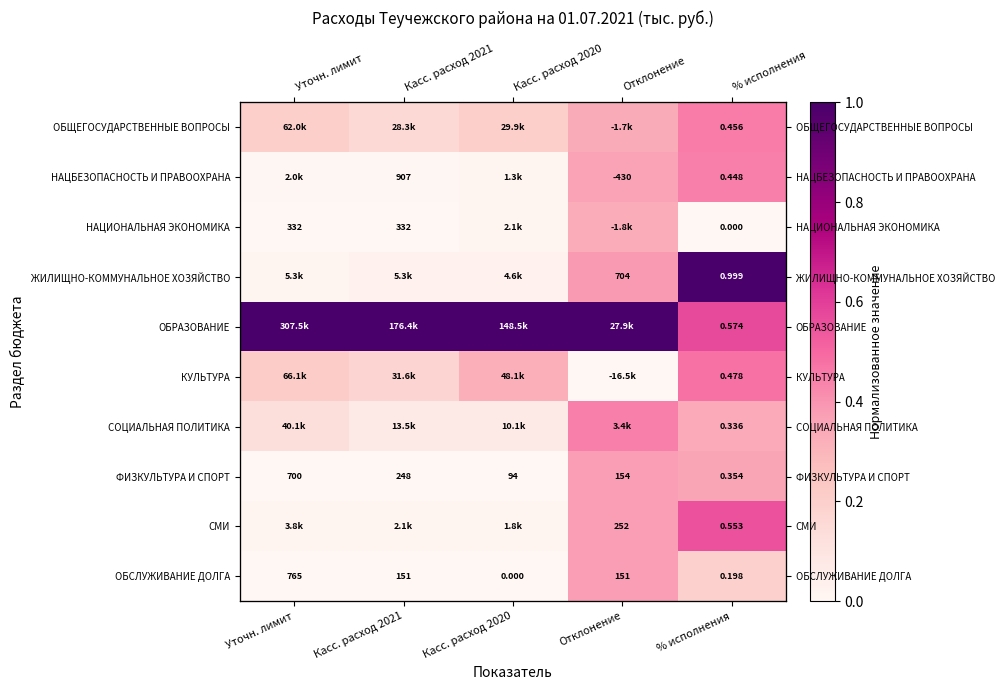

Between Касс. расход 2021 and % исполнения, which series saw the biggest shift?

ЖИЛИЩНО-КОММУНАЛЬНОЕ ХОЗЯЙСТВО